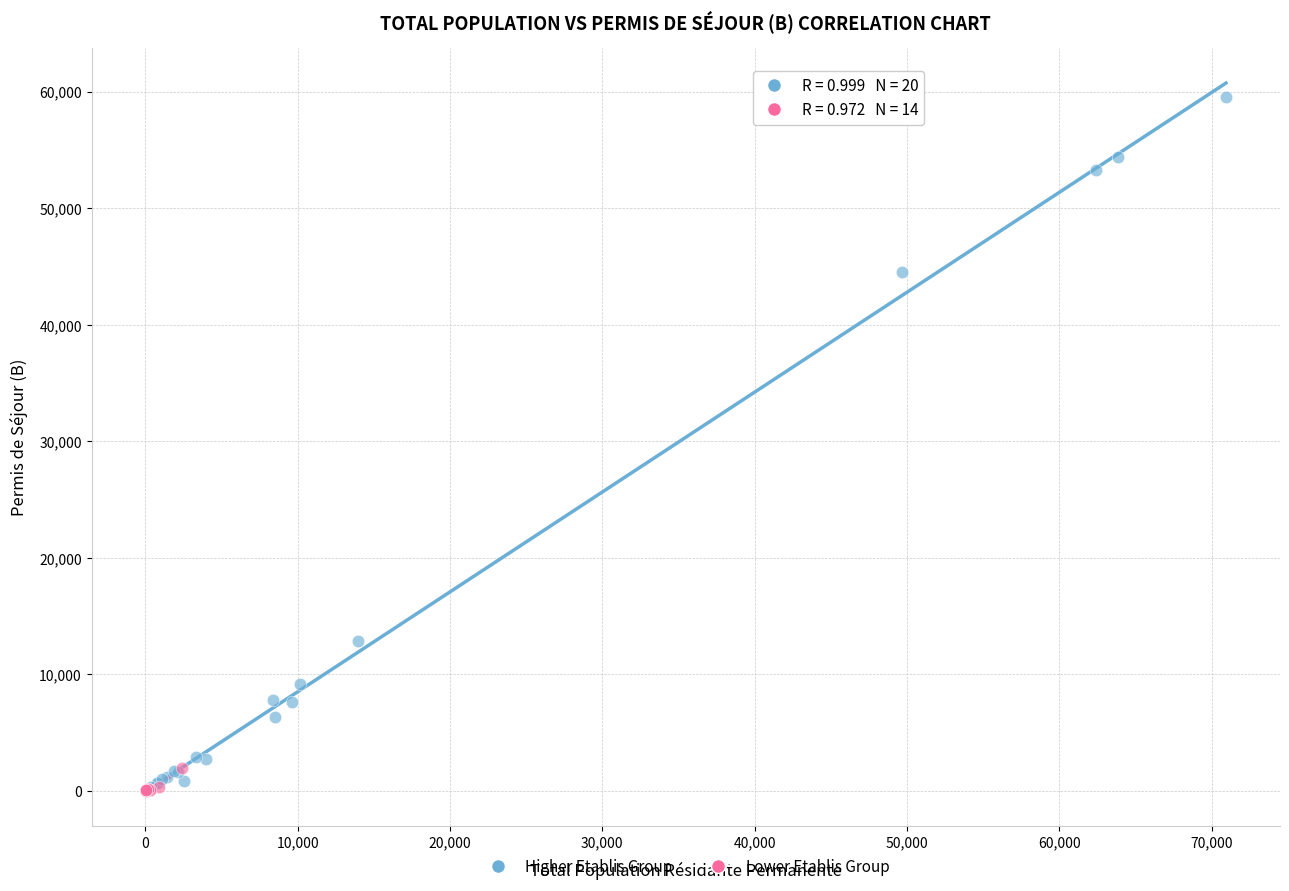

What are all the series names shown in the legend?

Higher Etablis Group, Lower Etablis Group